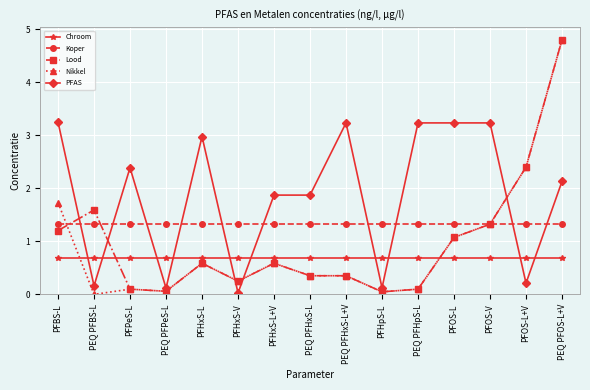

Is the value of Nikkel at PEQ PFHxS-L+V greater than the value of Chroom at PFHpS-L?

No